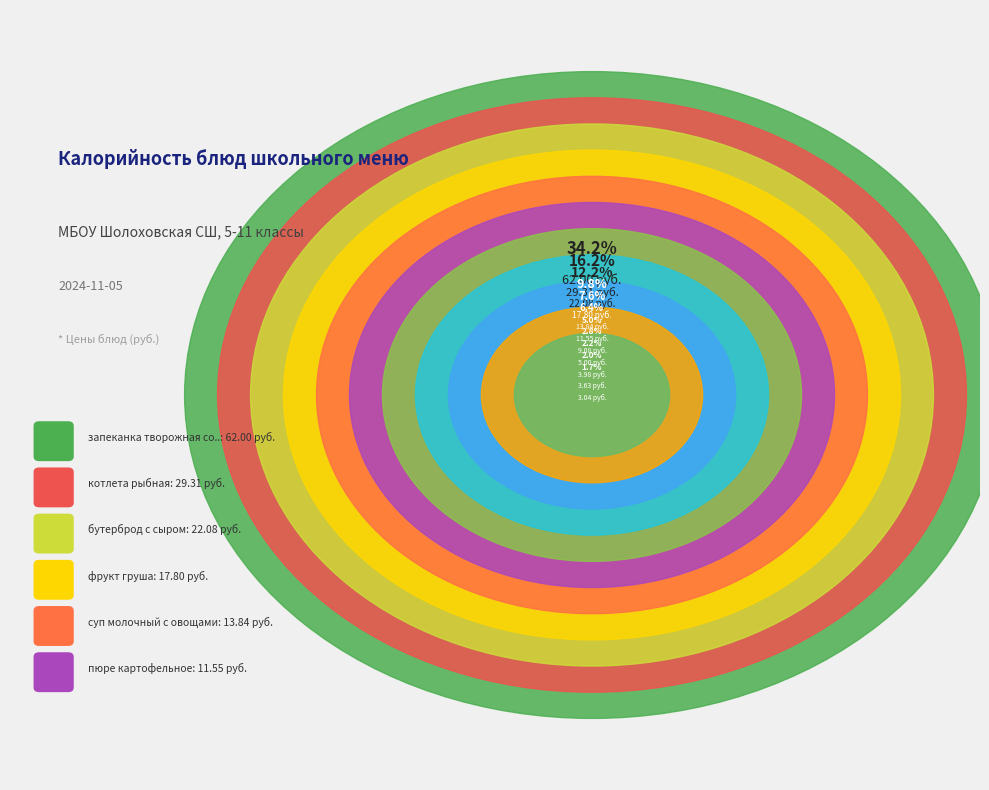

Combined, what portion of the pie is пюре картофельное and бутерброд с сыром?

18.5%